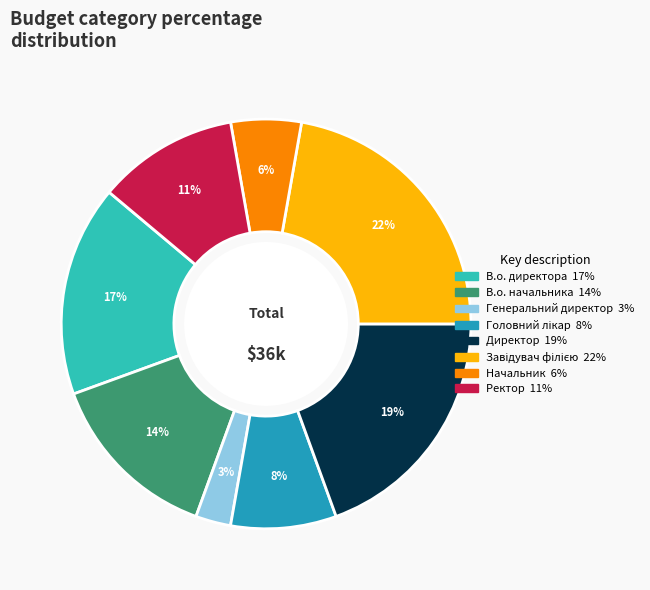

Do В.о. директора and В.о. начальника together represent more than half of the pie?

No